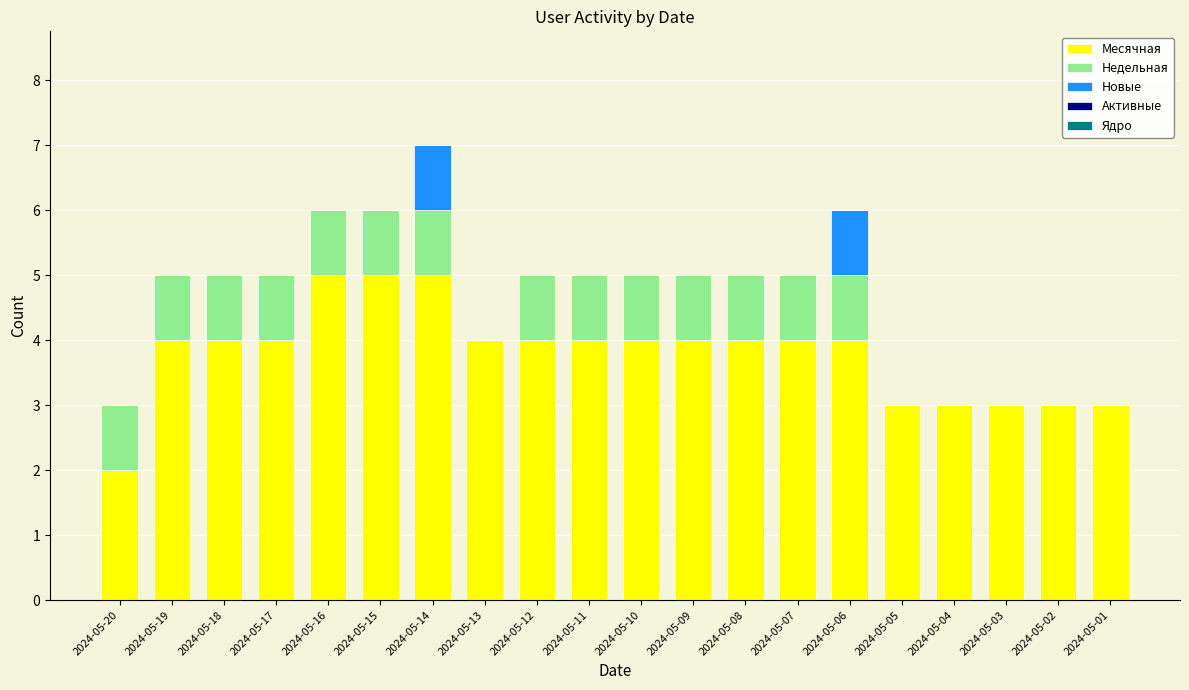

At which category is the sum across all series the highest?

2024-05-14